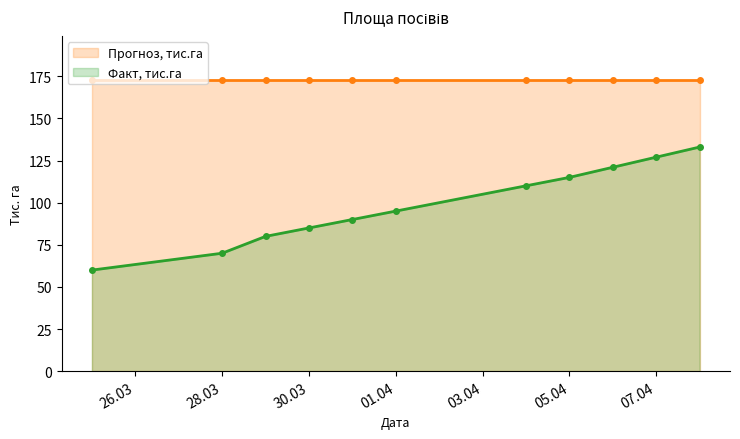

What is the maximum value for Факт, тис.га?

133